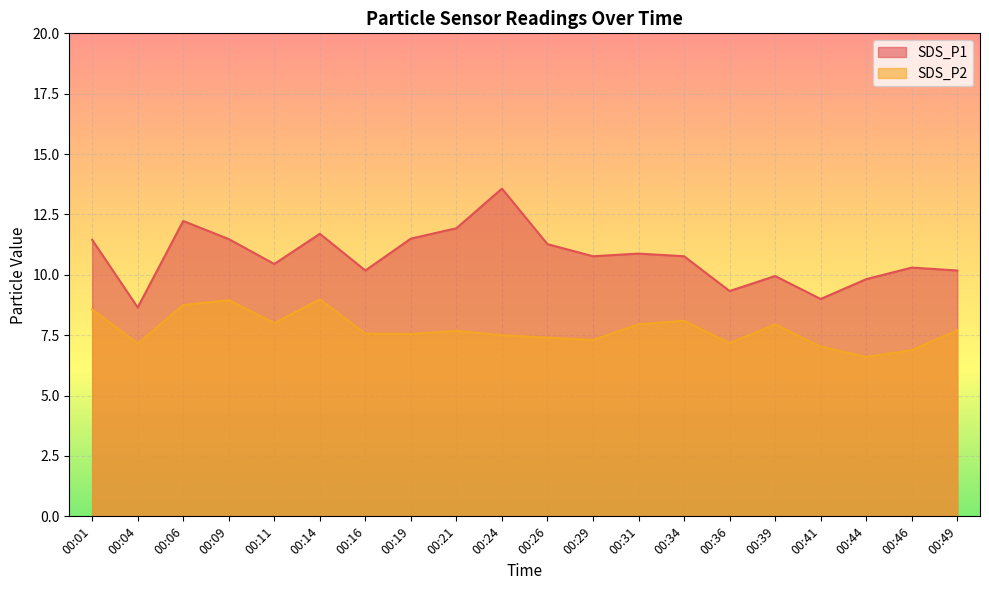

What is the maximum value for SDS_P2?

9.0